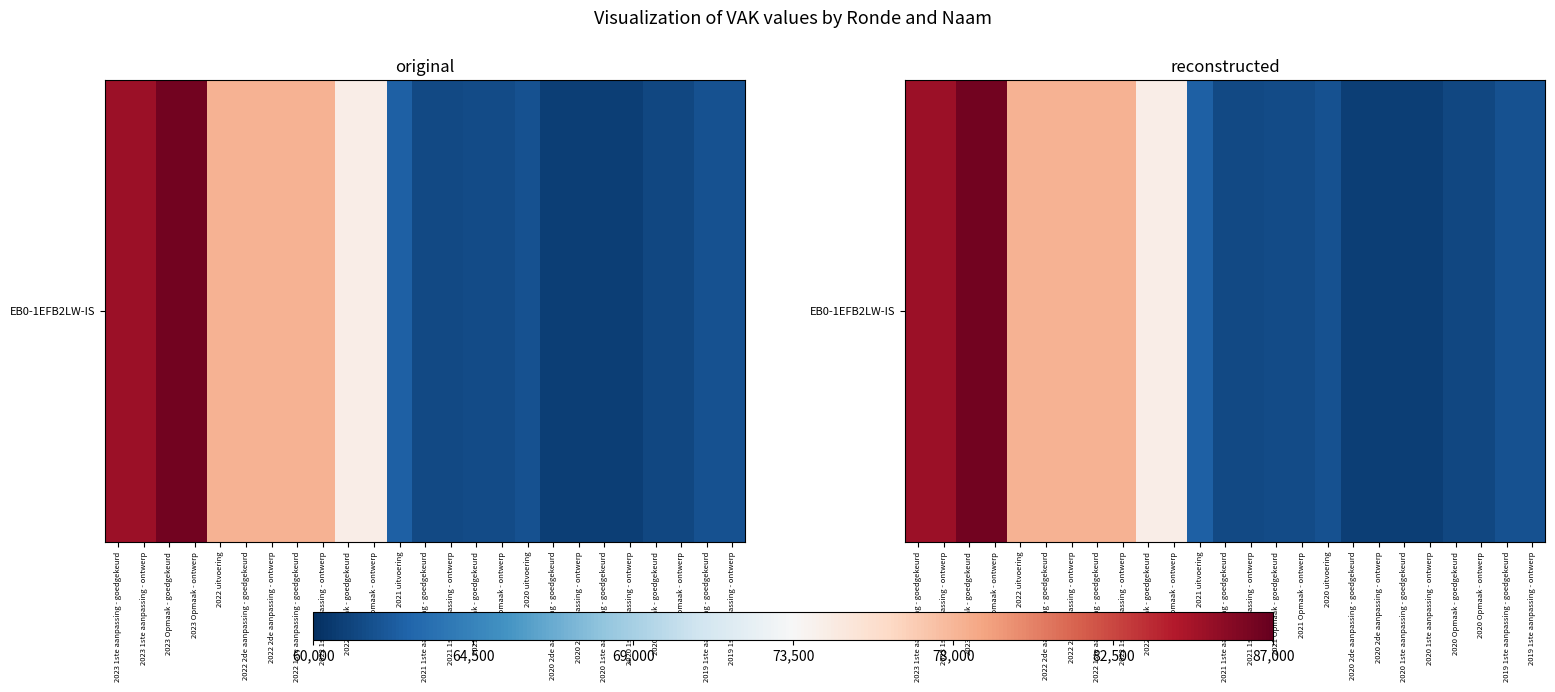

What is the ratio of the value at 2020 Opmaak - goedgekeurd to the value at 2021 1ste aanpassing - ontwerp?

1.0